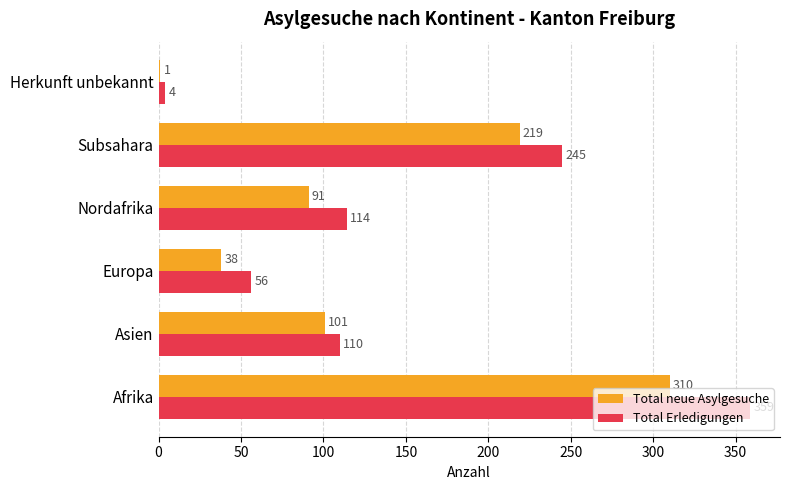

Which category has the highest value in the Total neue Asylgesuche series?

Afrika